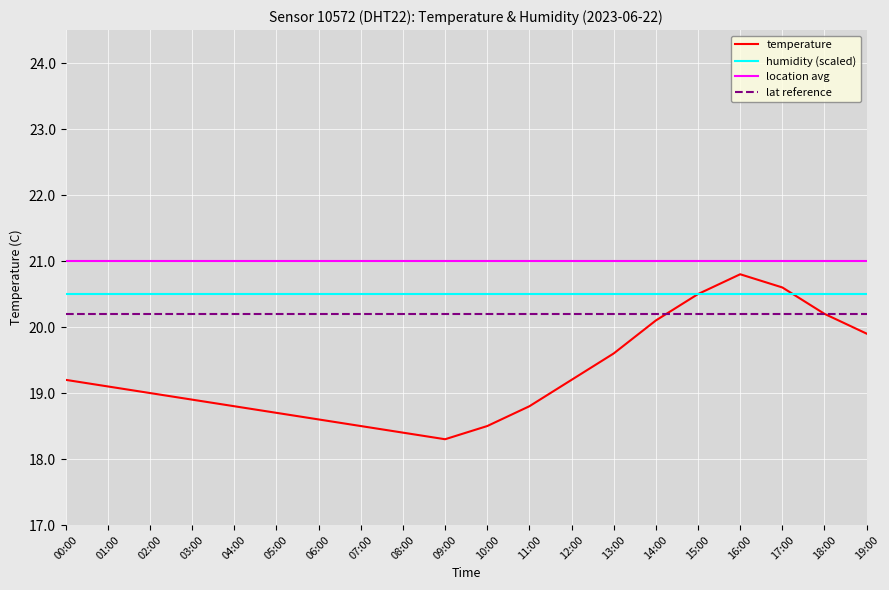

What position from the right is 04:00?

16